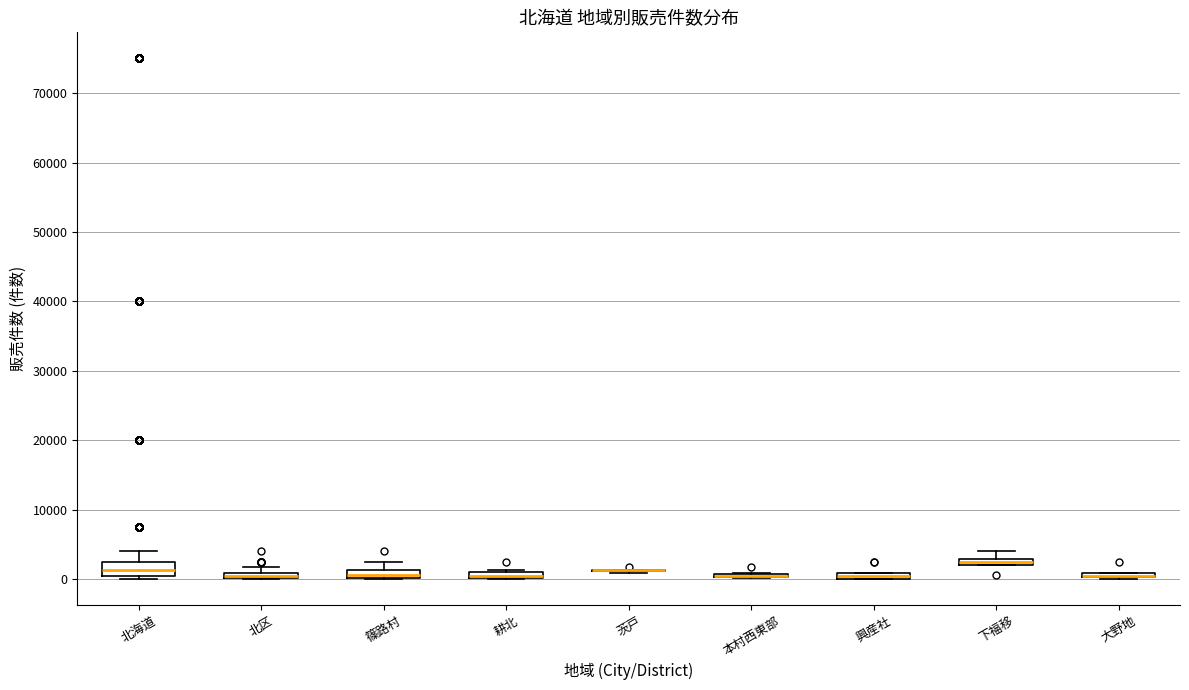

Where is the lower edge of the box for 大野地 on the y-axis? The values are not printed on the chart, so give them approximately, as read against the axis.

0